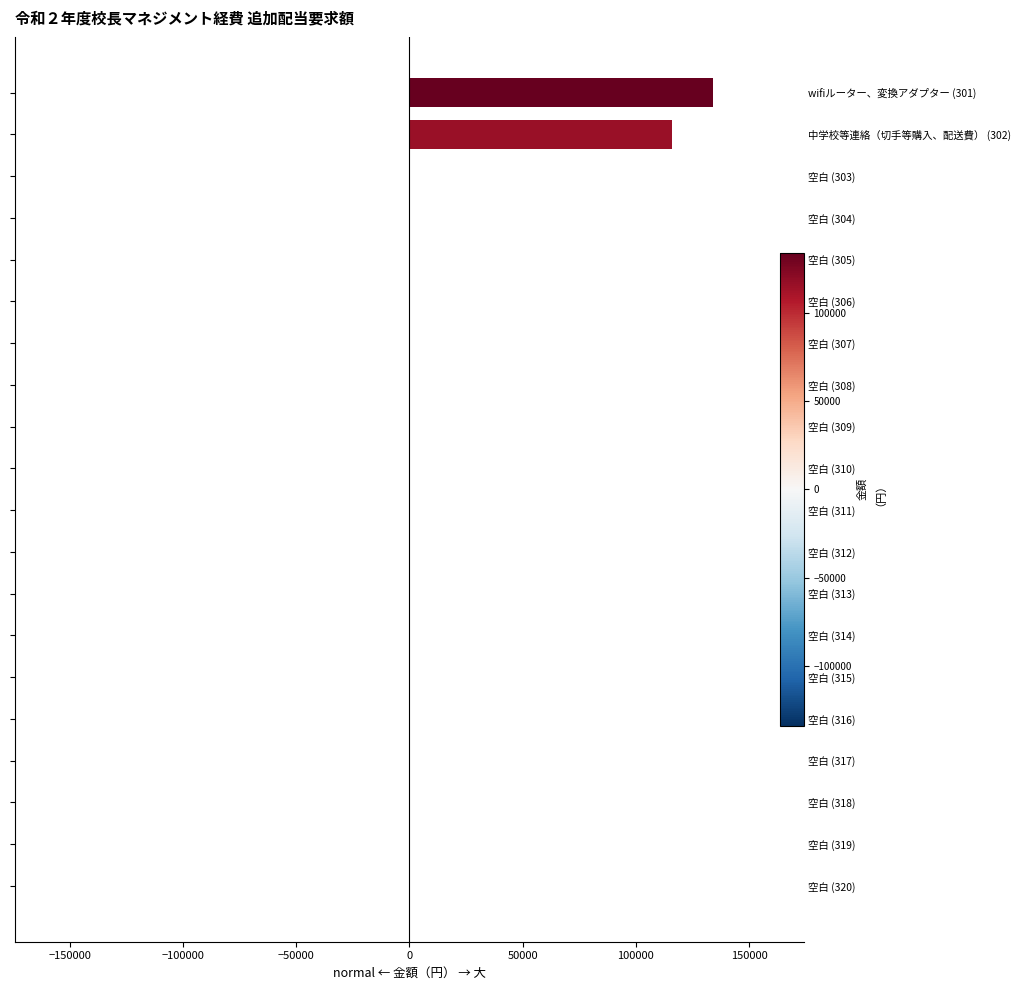

Reading right to left, what are all the values shown in this chart?

0	0	0	0	0	0	0	0	0	0	0	0	0	0	0	0	0	0	116000	134000